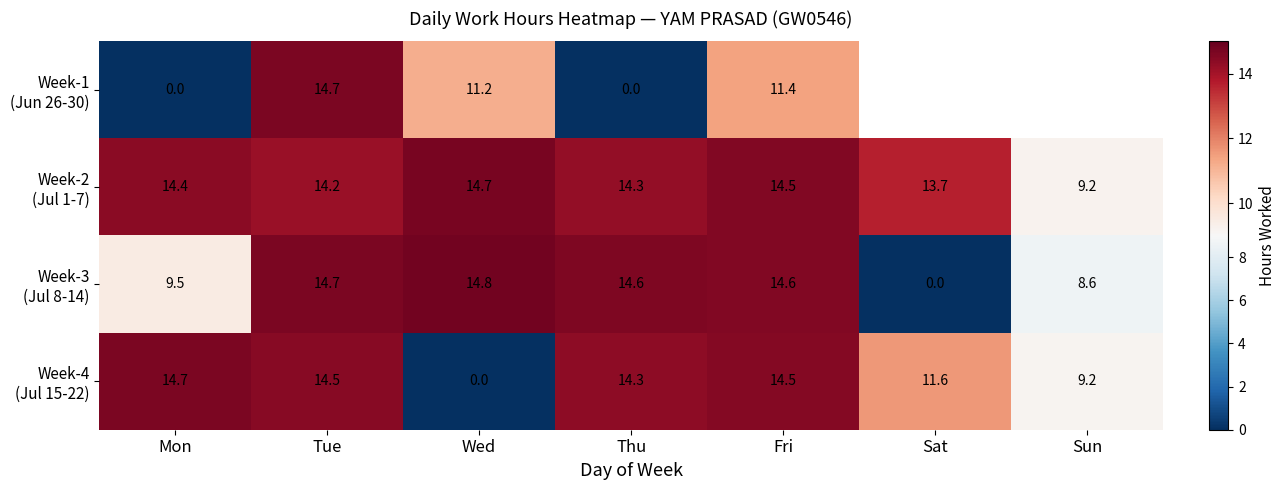

Which category has the lowest value across all series?

Mon